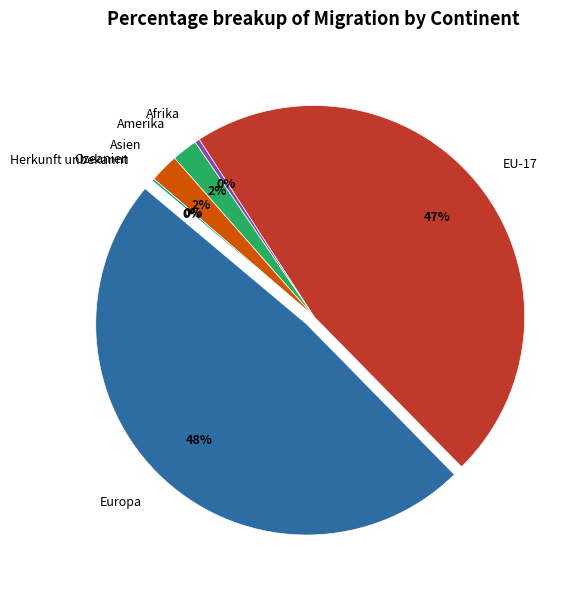

Which category has the biggest portion of the pie?

Europa